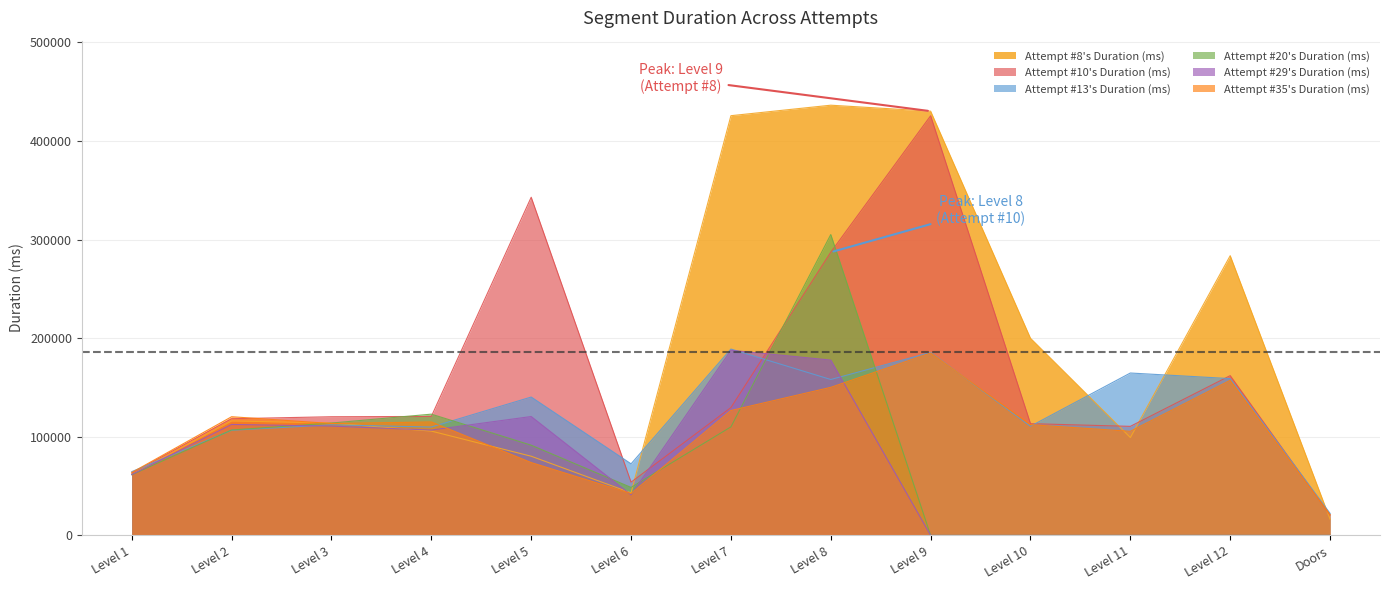

At which label does Attempt #20's Duration (ms) reach its minimum?

Level 9